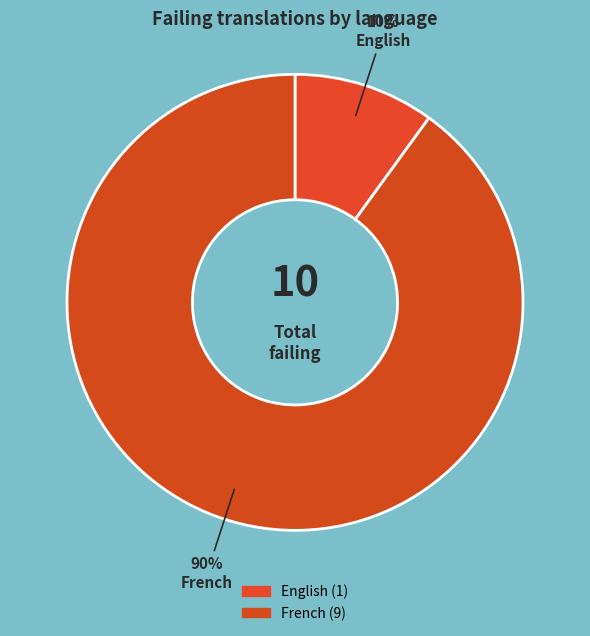

Count the number of slices in the pie.

2